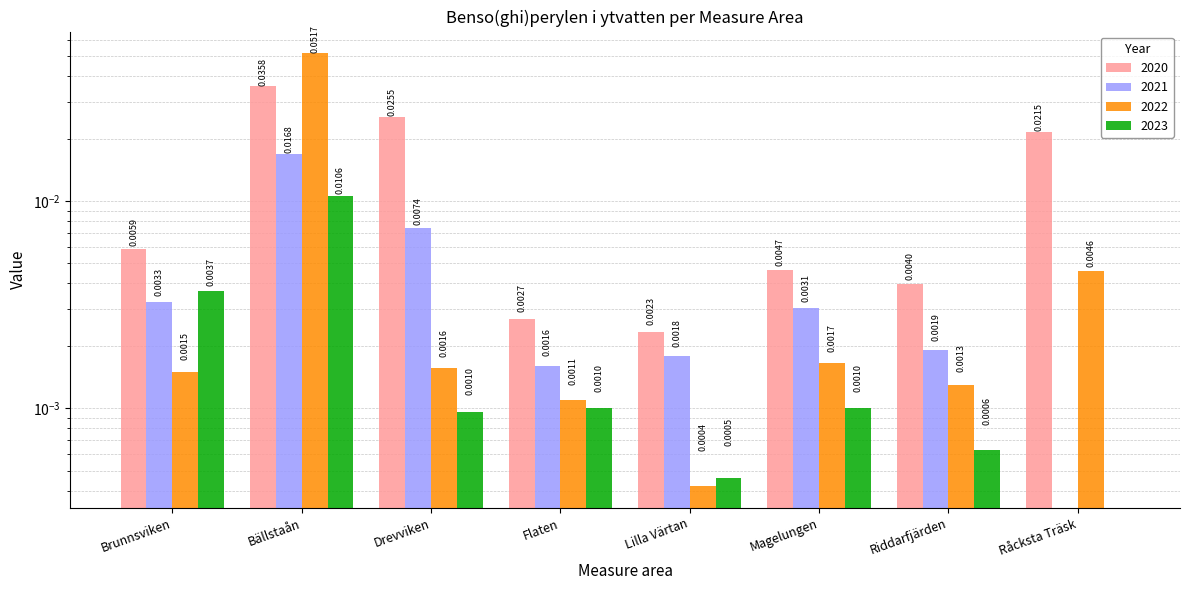

How many bars are there in total?

32